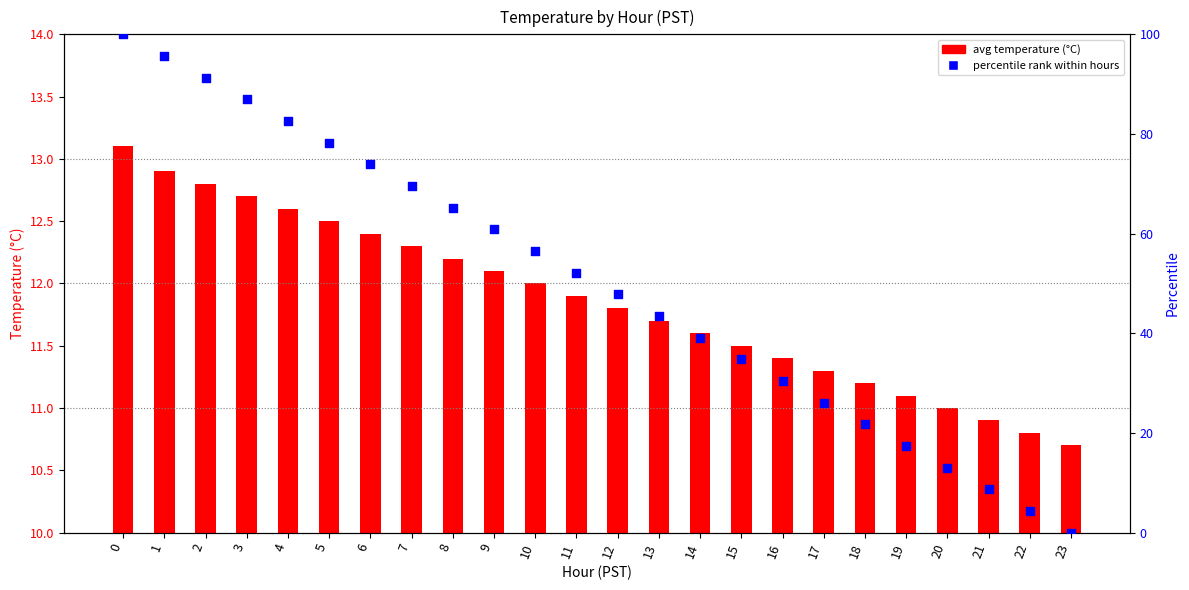

Which has a higher value, 23 or 12?

12